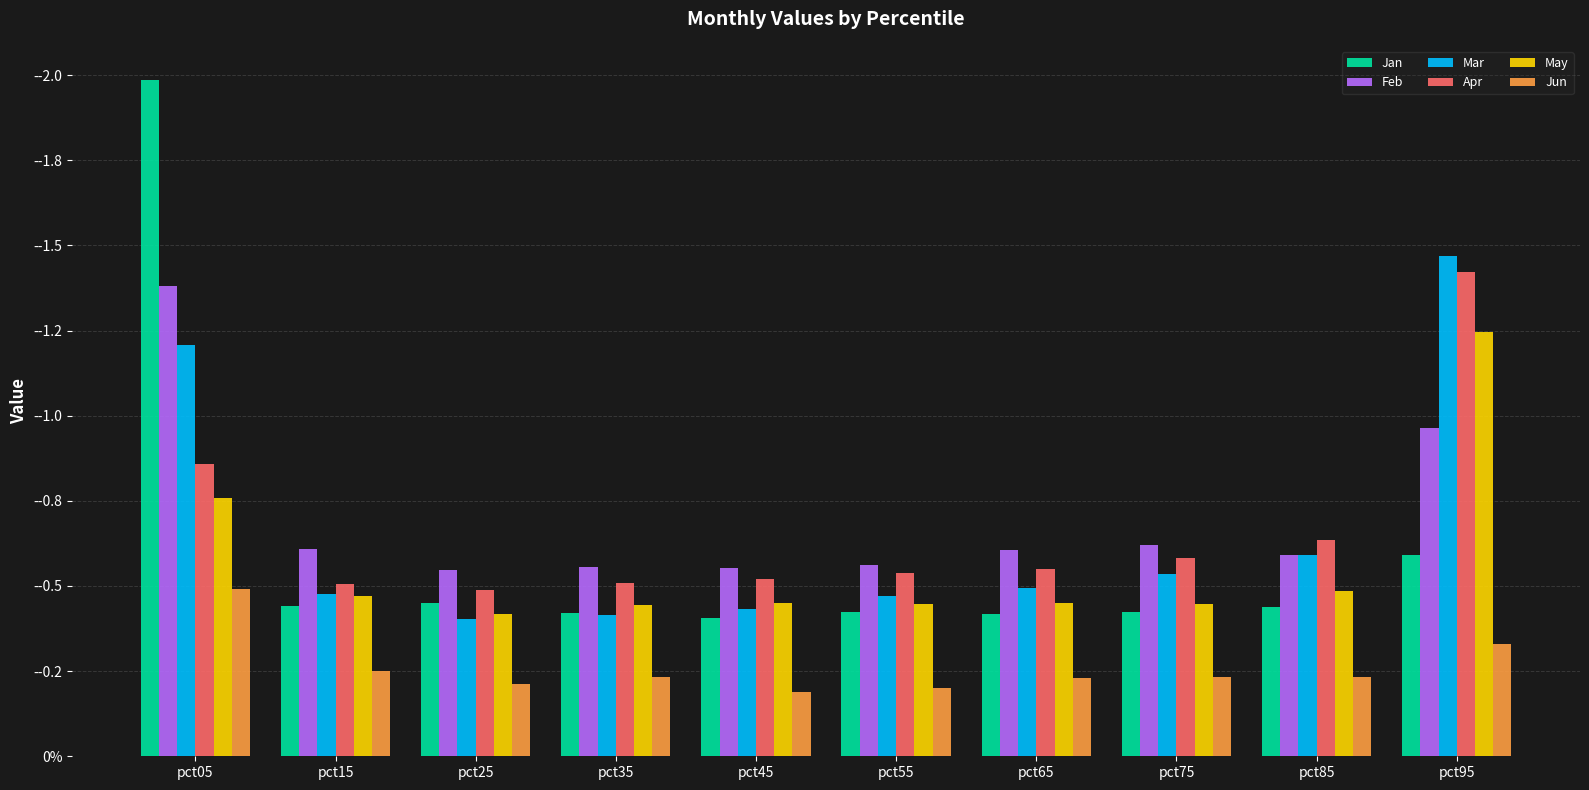

Which series has the largest total across all categories?

Jun